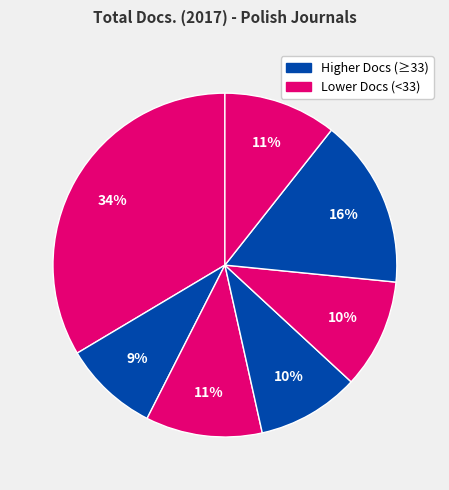

How many segments does this pie chart have?

7